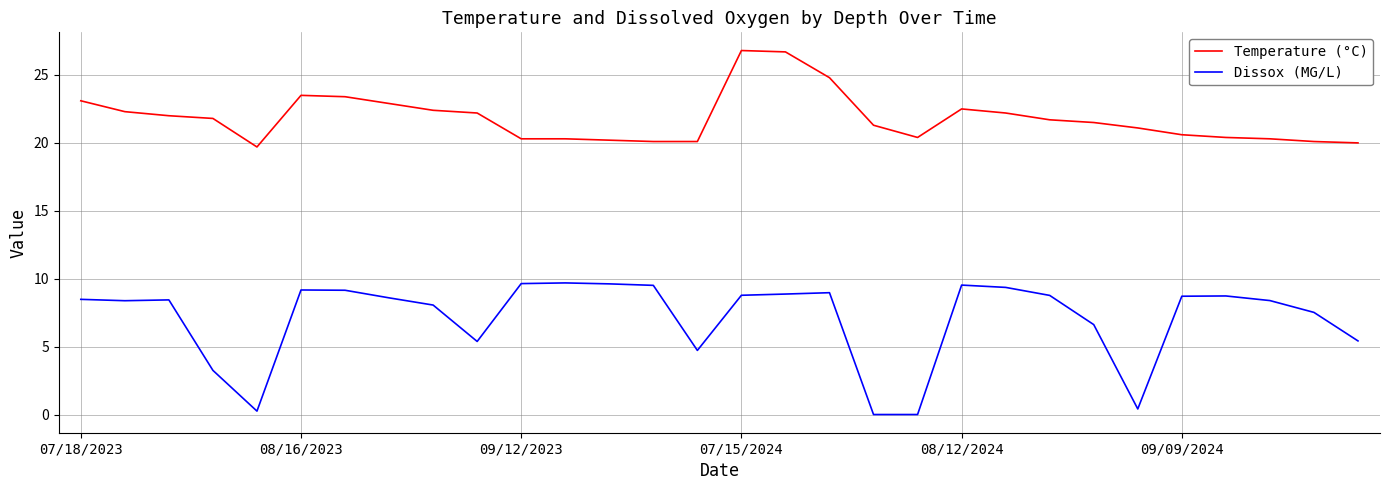

Which series has the largest total across all categories?

Temperature (°C)